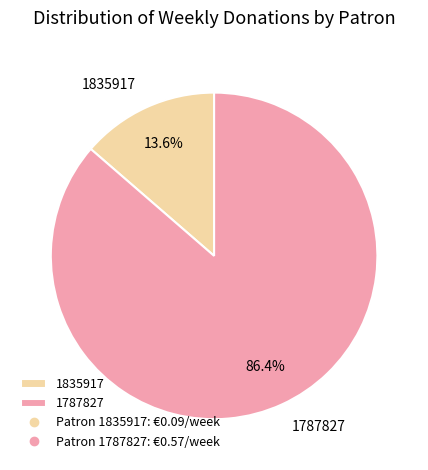

To the nearest percent, what is the average slice percentage?

50%